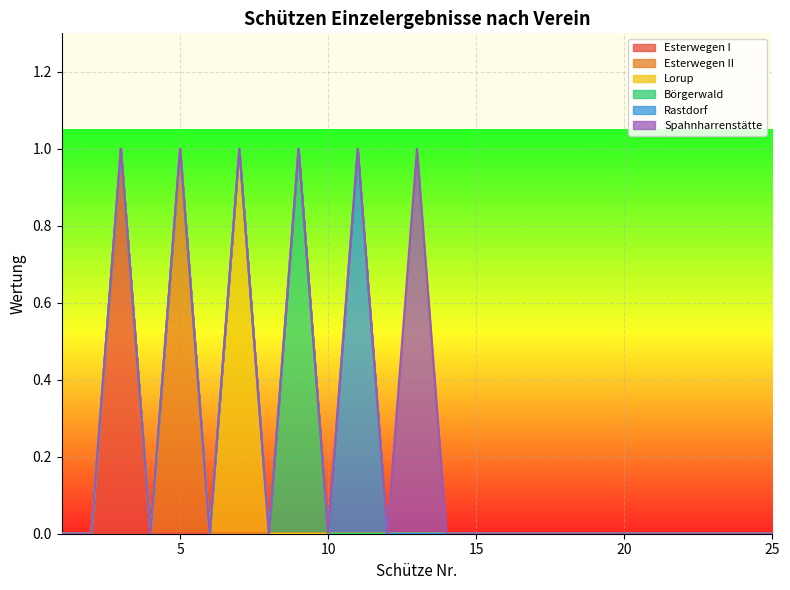

Rank the categories by Börgerwald value from lowest to highest.

1, 2, 3, 4, 5, 6, 7, 8, 10, 11, 12, 13, 14, 15, 16, 17, 18, 19, 20, 21, 22, 23, 24, 25, 9